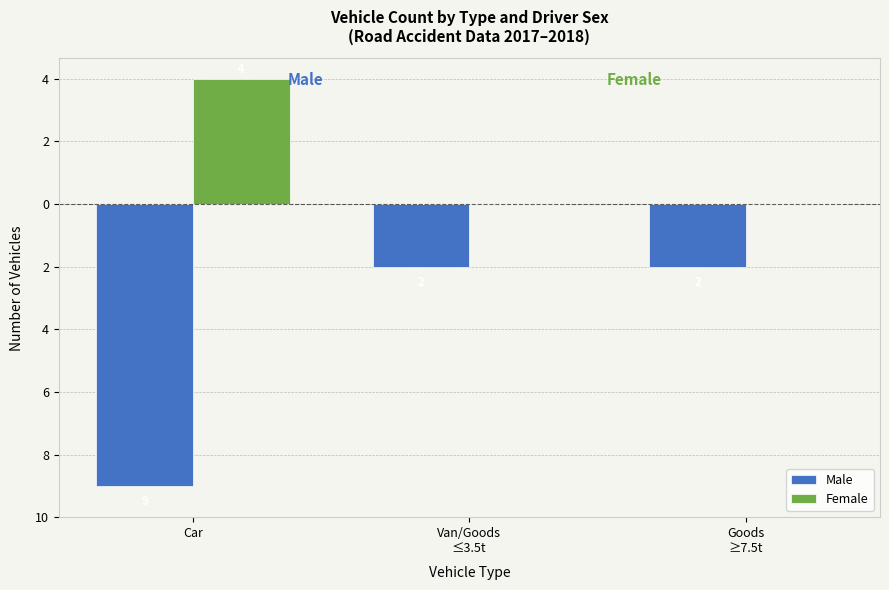

What are all the series names shown in the legend?

Male, Female